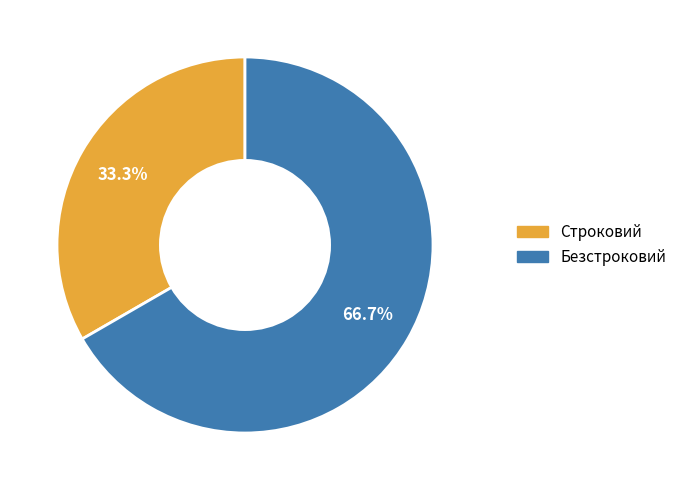

Which category has the biggest portion of the pie?

Безстроковий